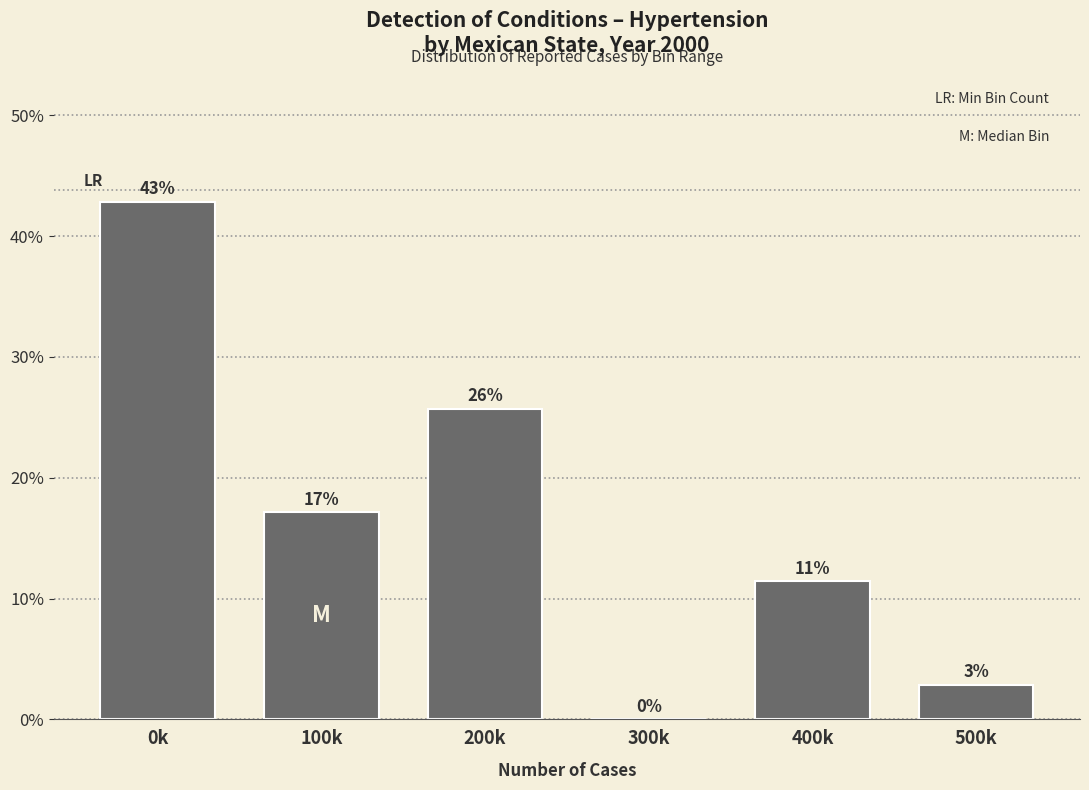

Are the bars horizontal?

No